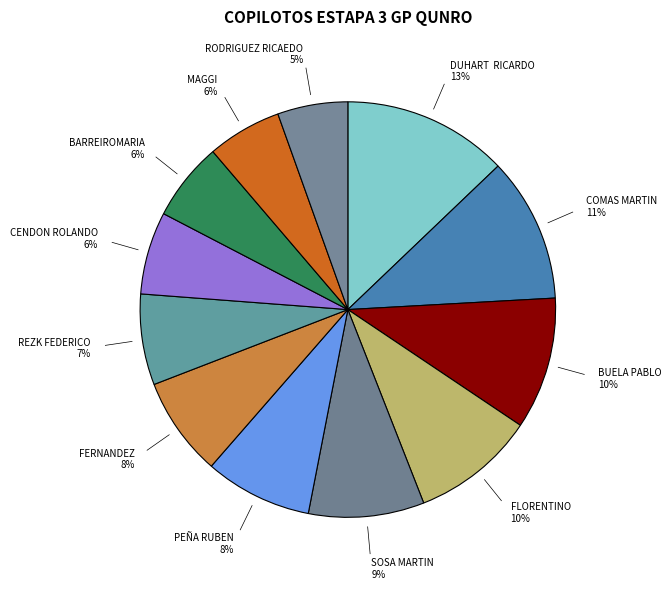

What is the largest slice in the pie chart?

DUHART  RICARDO